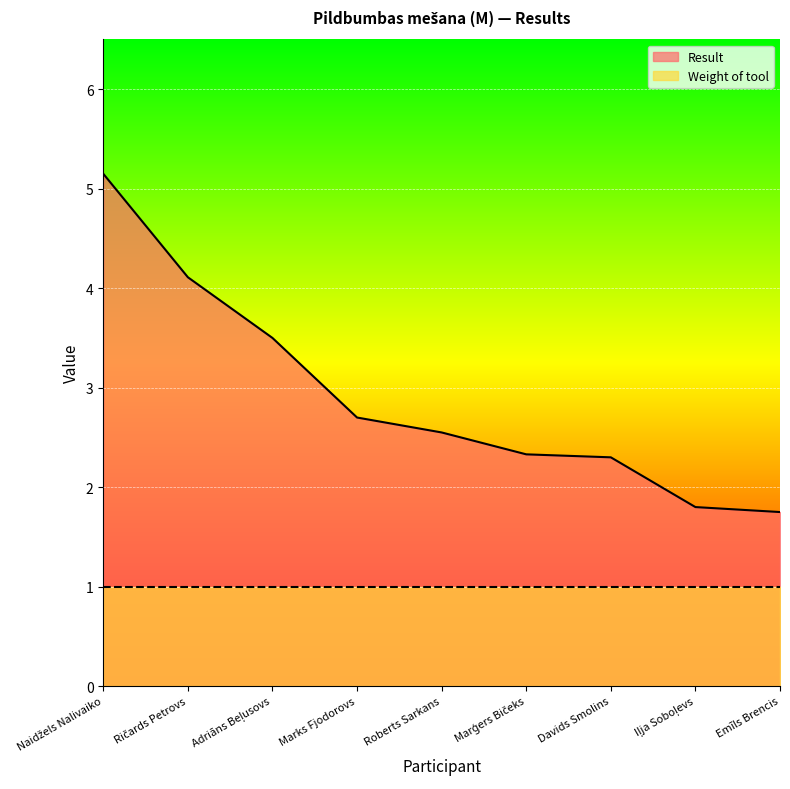

Rank the categories by value from lowest to highest.

Emīls Brencis, Iļja Soboļevs, Davids Smolins, Marģers Bičeks, Roberts Sarkans, Marks Fjodorovs, Adriāns Beļusovs, Ričards Petrovs, Naidžels Nalivaiko